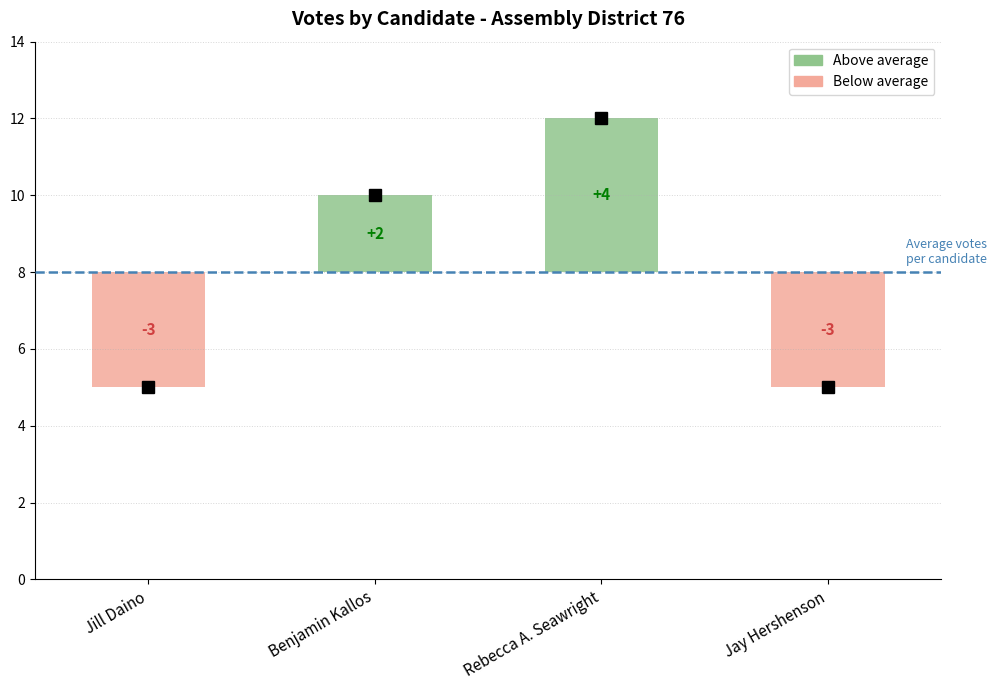

What is the sum of all values?

32